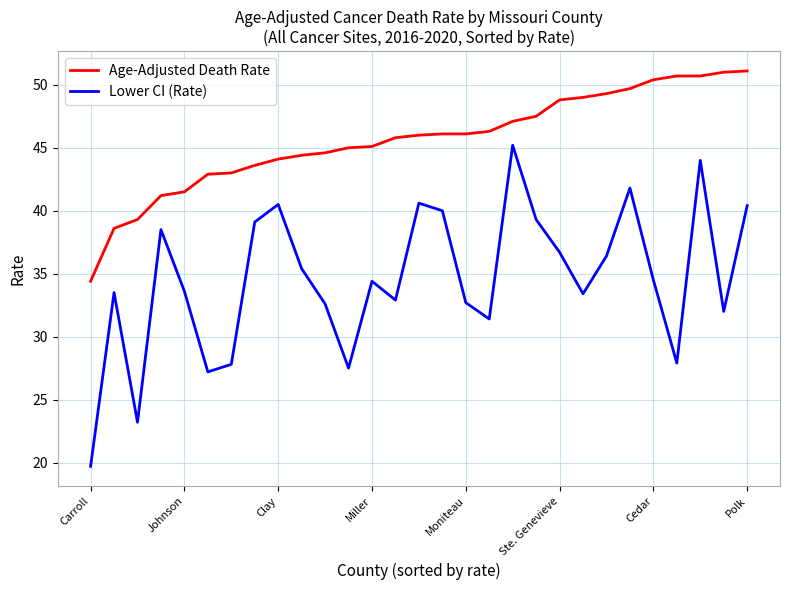

Which series has the largest total across all categories?

Age-Adjusted Death Rate